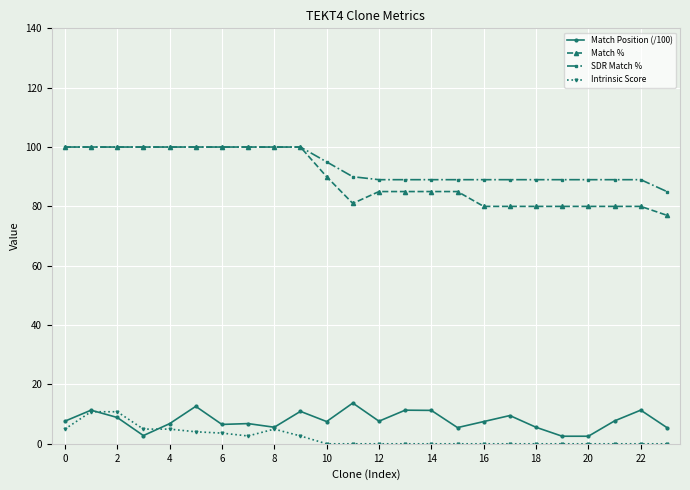

What is the minimum value for Match %?

77.0